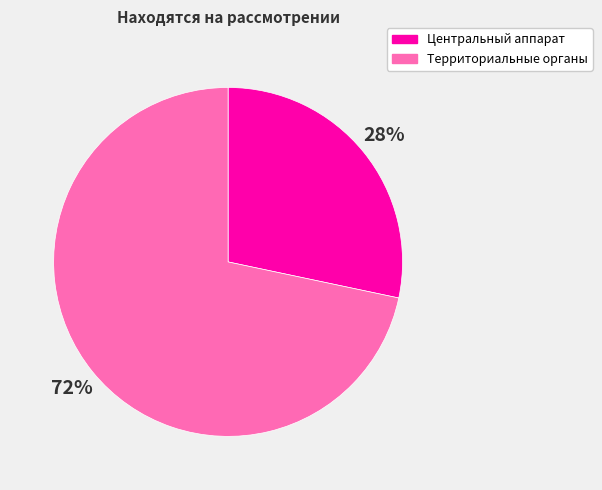

What percentage is the Территориальные органы slice, to the nearest percent?

72%